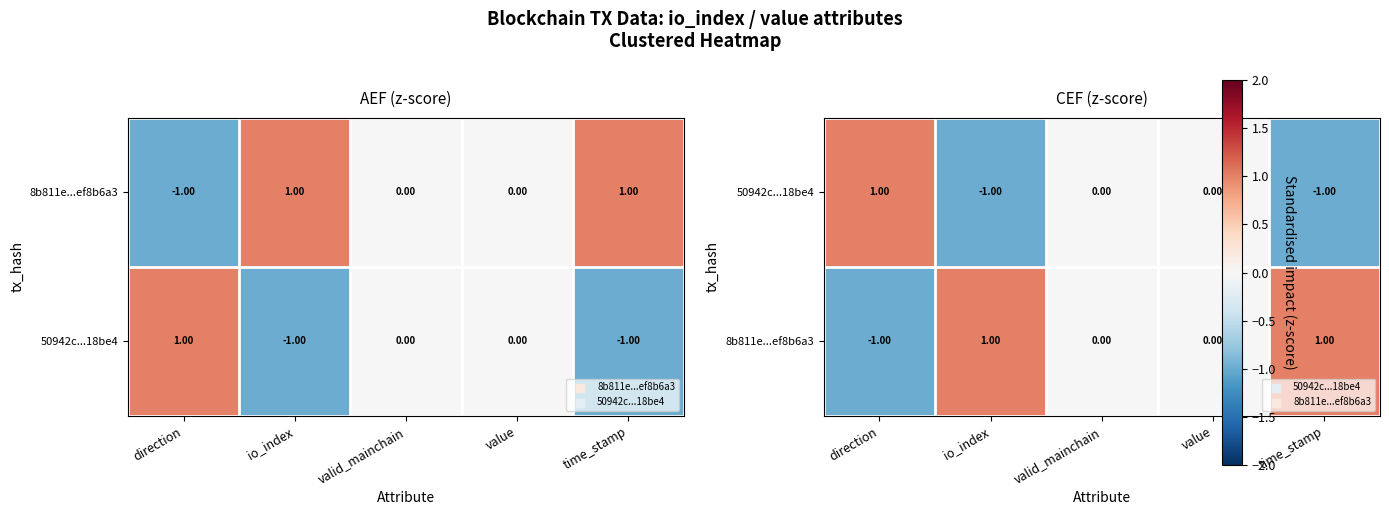

At valid_mainchain, list the series in order from largest to smallest.

50942c...18be4, 8b811e...ef8b6a3